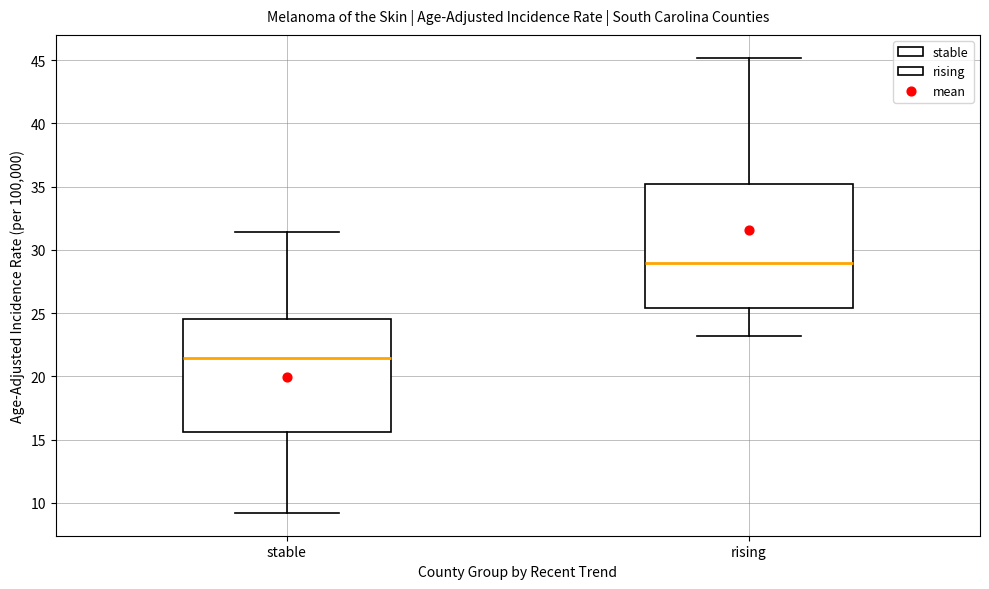

Which box has the highest median line?

rising